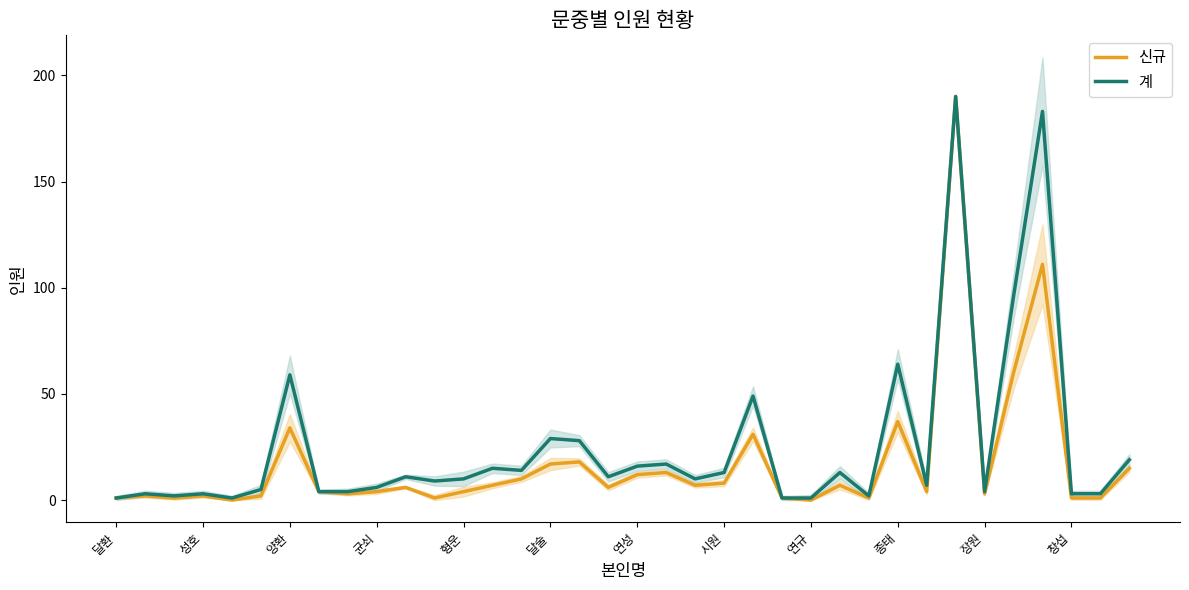

True or false: 계 has a value of 130 at 31.

False